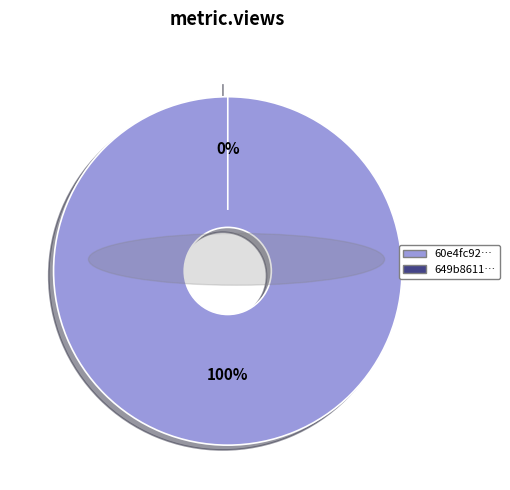

Which category has the biggest portion of the pie?

60e4fc920781901dea6332e3